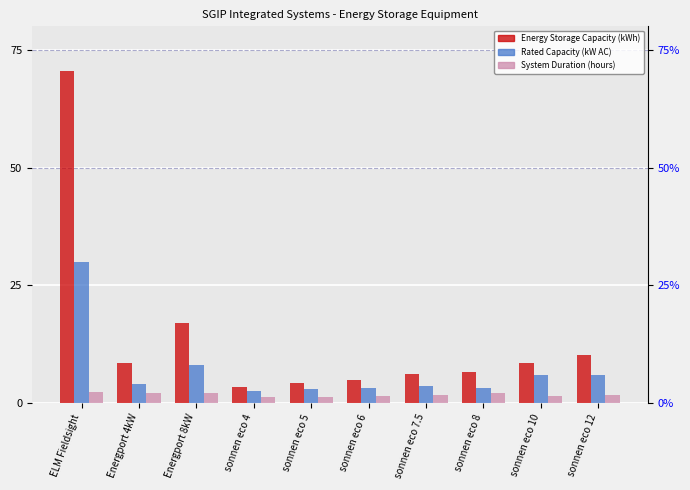

How many groups of bars are there?

10